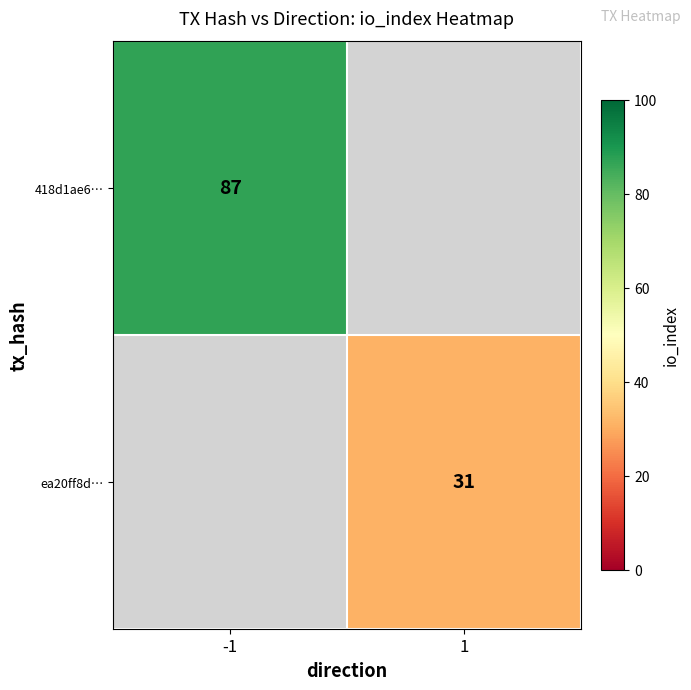

True or false: 418d1ae6… has a value of 121 at -1.

False